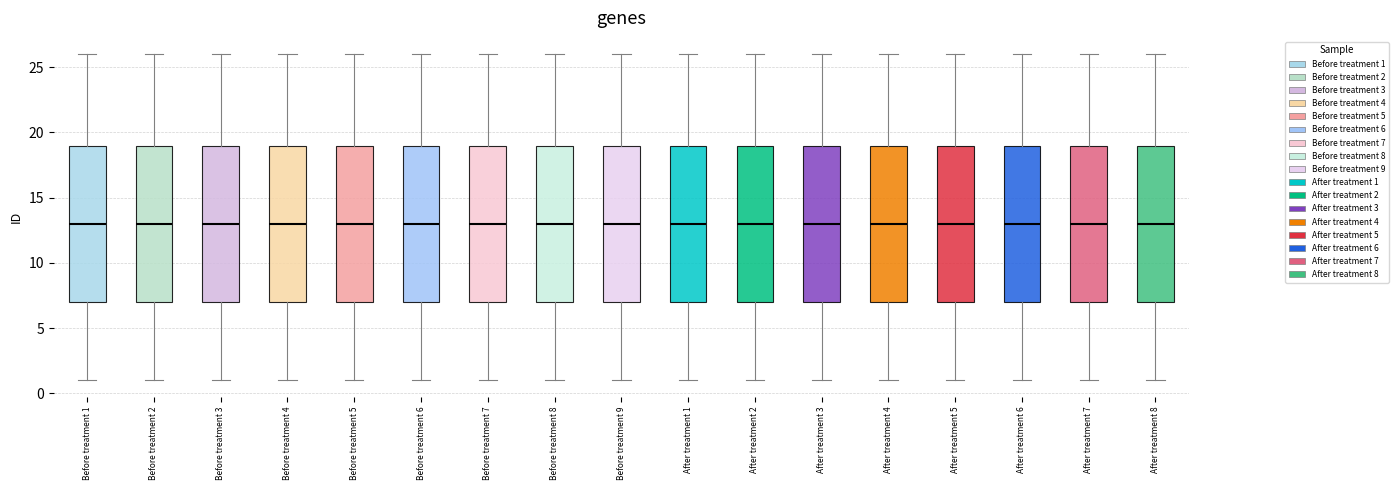

Reading left to right, transcribe this box plot: for each box, give where its median line is, the range the box spans, and where its two whiskers end, as read against the y-axis. The values are not printed on the chart, so give them approximately, as read against the axis.

Before treatment 1: median 13, box 7 to 19, whiskers 1 to 26
Before treatment 2: median 13, box 7 to 19, whiskers 1 to 26
Before treatment 3: median 13, box 7 to 19, whiskers 1 to 26
Before treatment 4: median 13, box 7 to 19, whiskers 1 to 26
Before treatment 5: median 13, box 7 to 19, whiskers 1 to 26
Before treatment 6: median 13, box 7 to 19, whiskers 1 to 26
Before treatment 7: median 13, box 7 to 19, whiskers 1 to 26
Before treatment 8: median 13, box 7 to 19, whiskers 1 to 26
Before treatment 9: median 13, box 7 to 19, whiskers 1 to 26
After treatment 1: median 13, box 7 to 19, whiskers 1 to 26
After treatment 2: median 13, box 7 to 19, whiskers 1 to 26
After treatment 3: median 13, box 7 to 19, whiskers 1 to 26
After treatment 4: median 13, box 7 to 19, whiskers 1 to 26
After treatment 5: median 13, box 7 to 19, whiskers 1 to 26
After treatment 6: median 13, box 7 to 19, whiskers 1 to 26
After treatment 7: median 13, box 7 to 19, whiskers 1 to 26
After treatment 8: median 13, box 7 to 19, whiskers 1 to 26